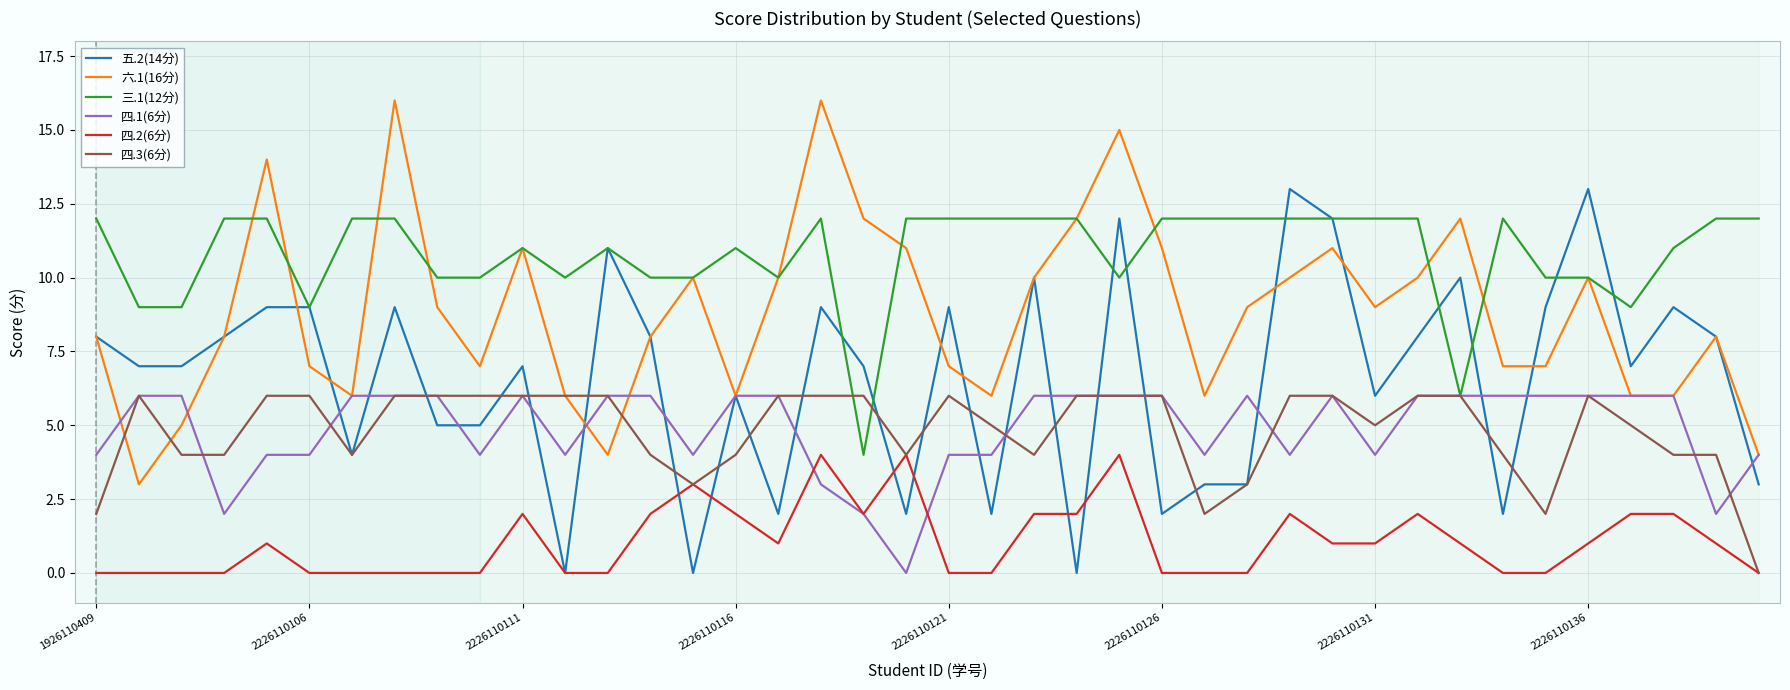

What is the greatest value displayed?

16